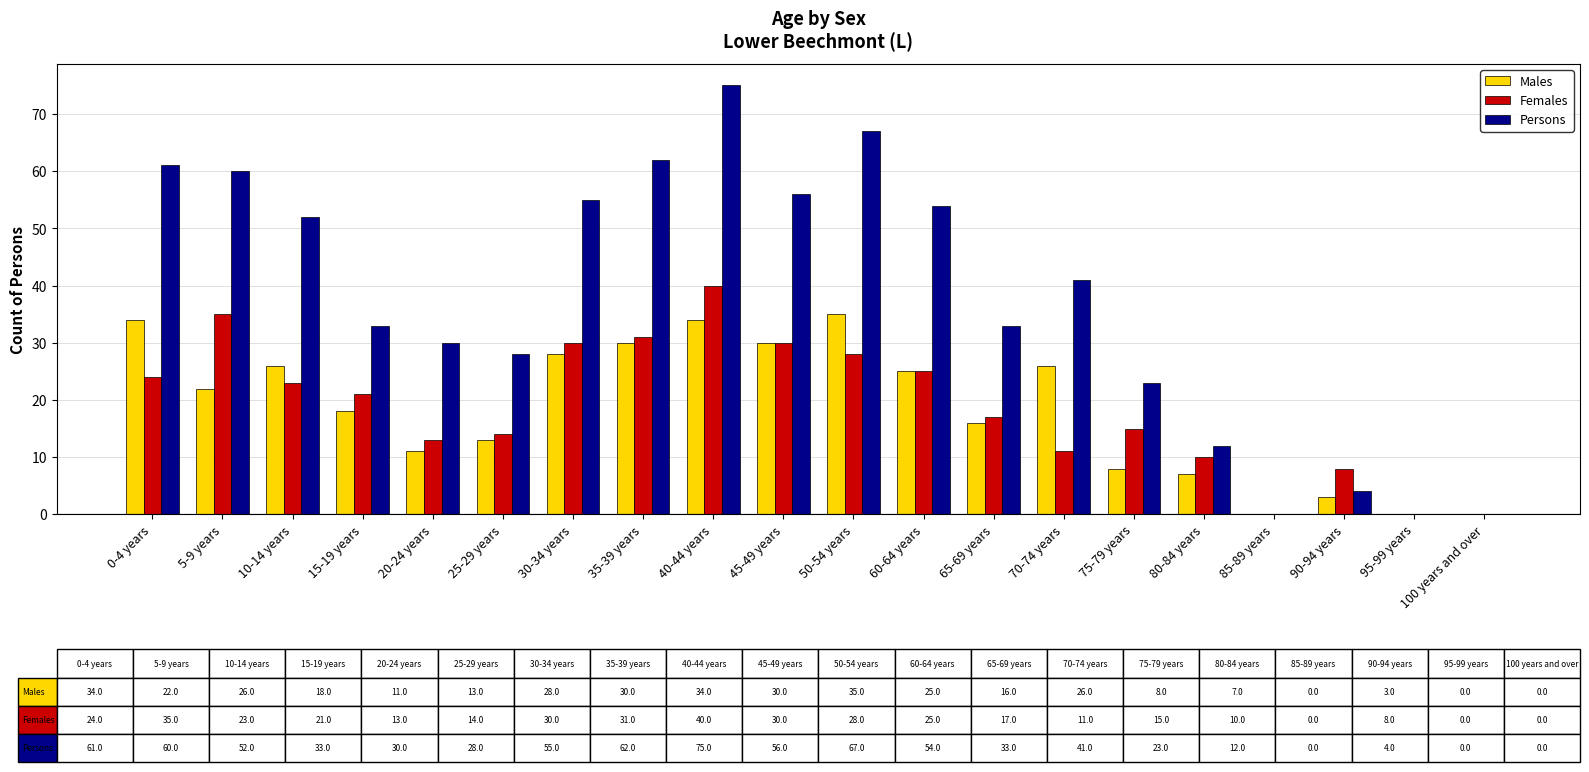

Between 45-49 years and 95-99 years, which series saw the biggest shift?

Persons